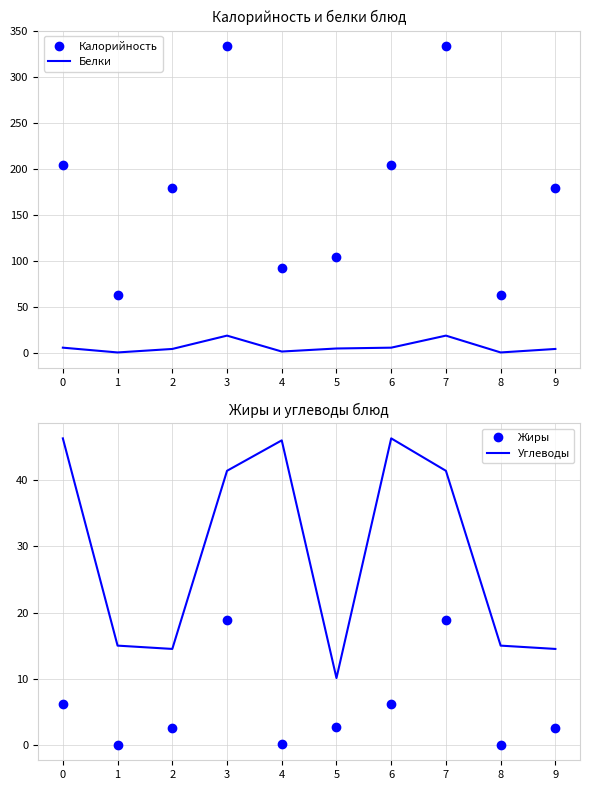

Reading right to left, extract all data points from this chart.

Калорийность: 179.0	63.0	333.6	203.9	104.0	92.0	333.6	179.0	63.0	203.9
Белки: 4.0	0.2	18.5	5.4	4.5	1.2	18.5	4.0	0.2	5.4
Жиры: 2.5	0.0	18.9	6.1	2.7	0.2	18.9	2.5	0.0	6.1
Углеводы: 14.5	15.0	41.4	46.3	10.1	46.0	41.4	14.5	15.0	46.3